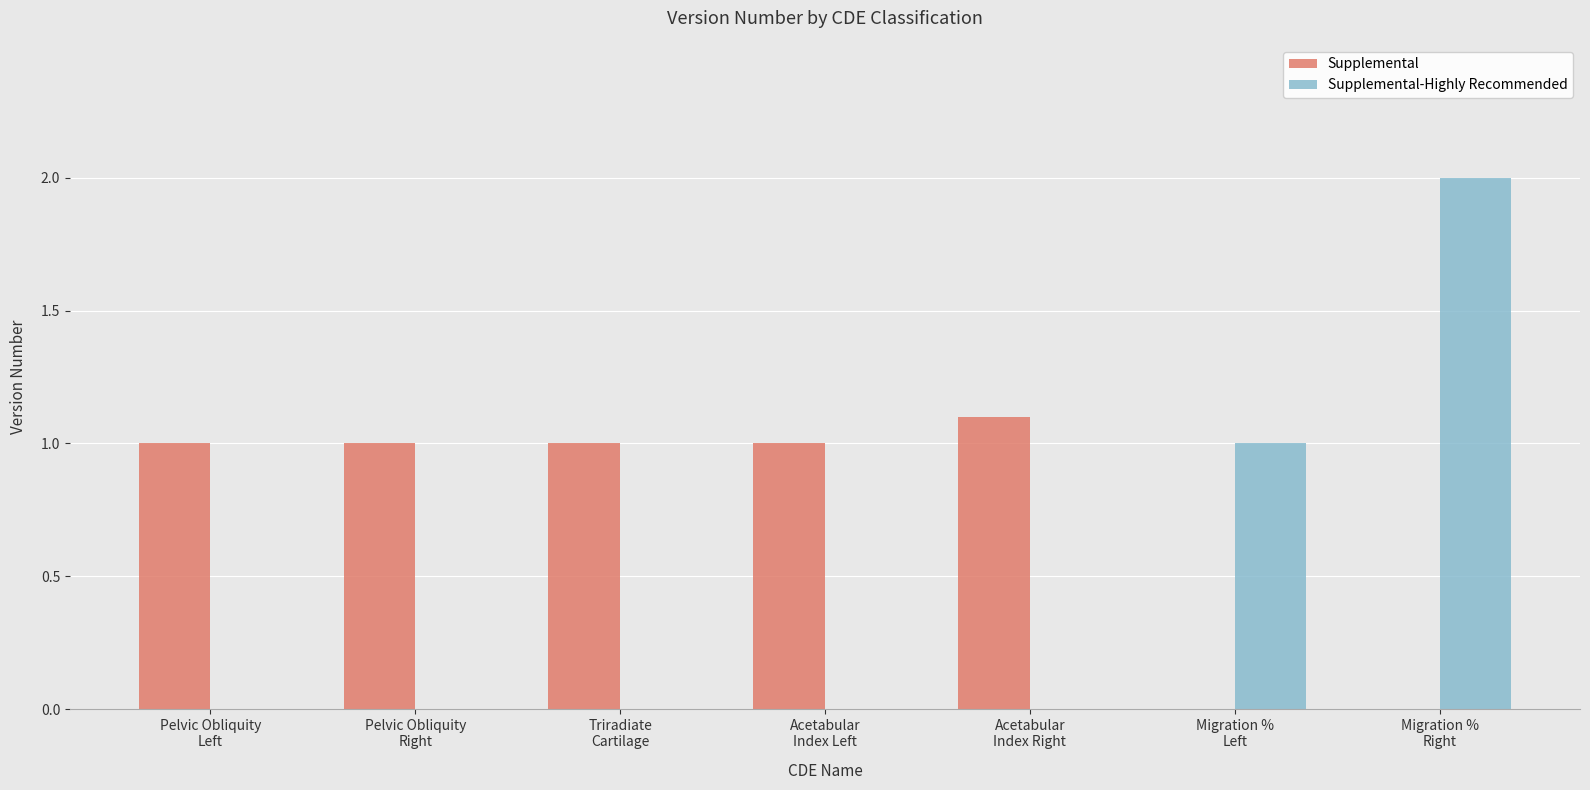

What is the maximum value shown in the chart?

2.0